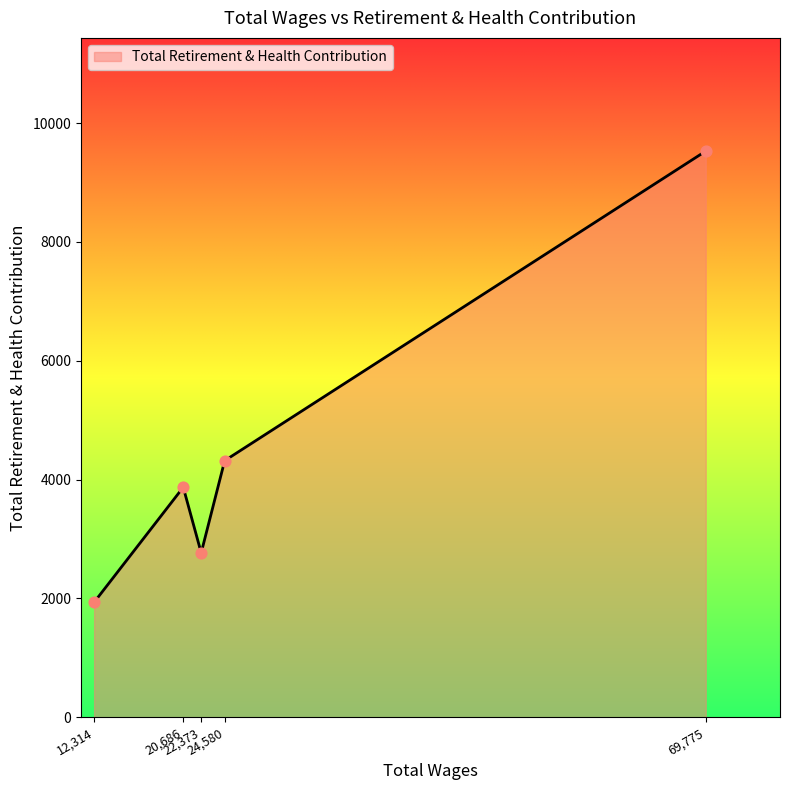

What is the difference between the maximum and minimum values?

7595